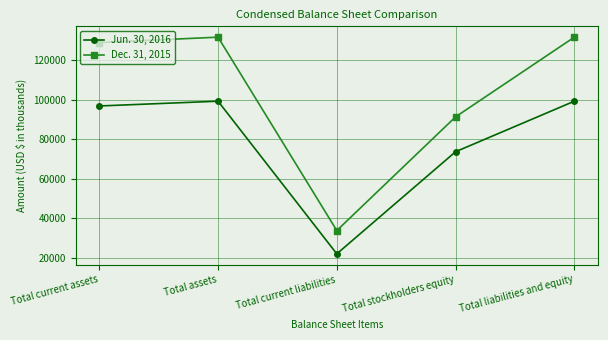

True or false: Jun. 30, 2016 has a value of 49363 at Total liabilities and equity.

False